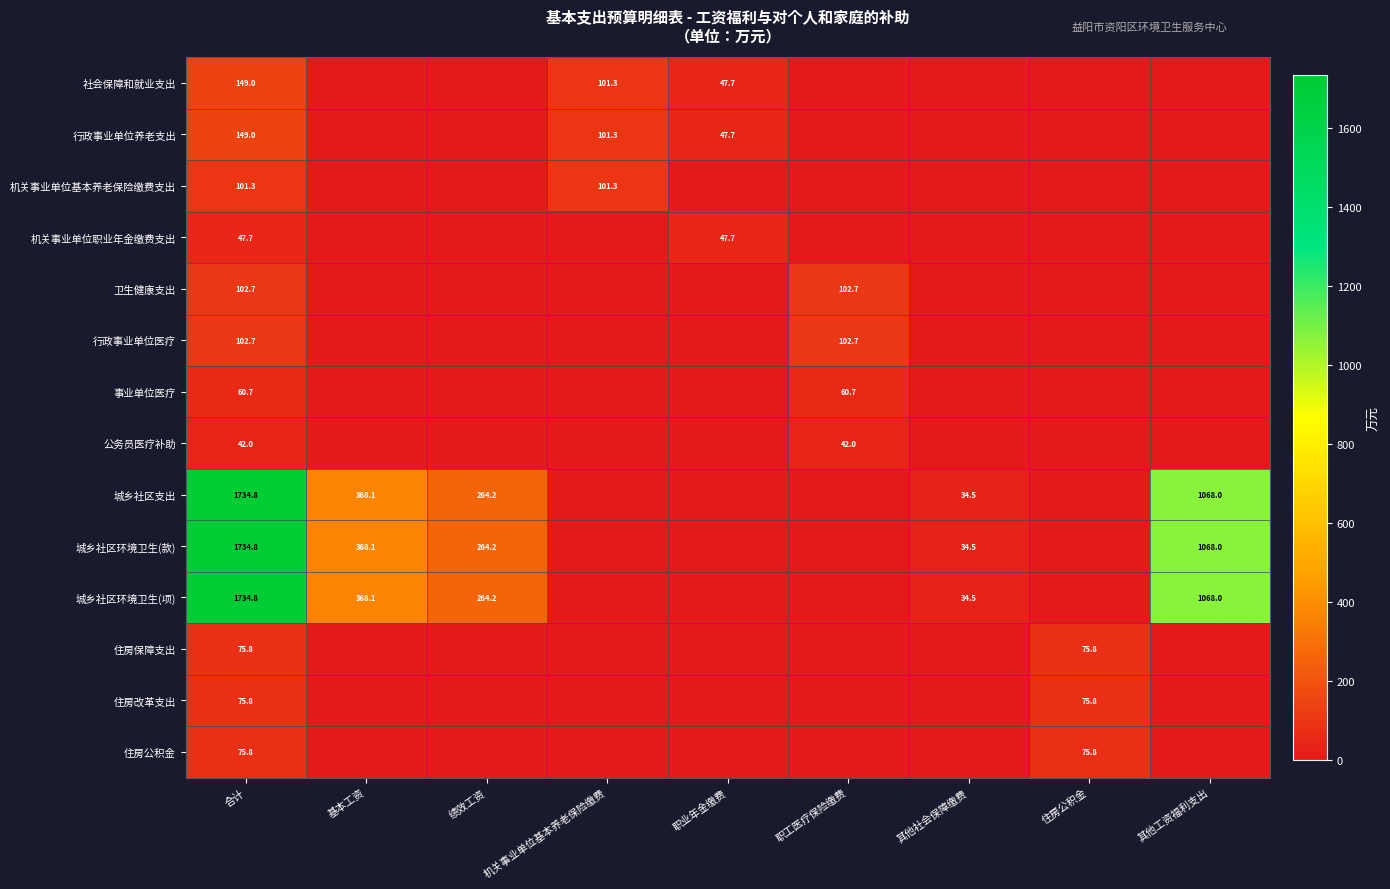

Is the value of 事业单位医疗 at 合计 greater than the value of 住房改革支出 at 住房公积金?

No